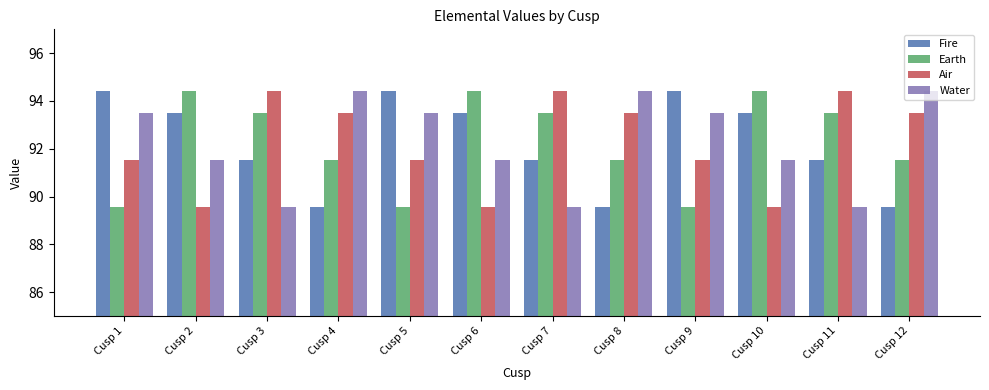

What is the spread (max minus min) of values at Cusp 10?

4.9